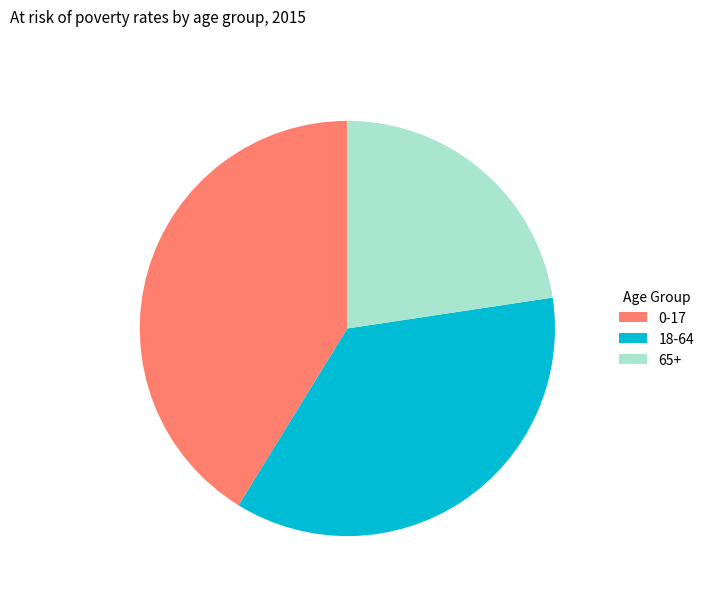

Is there any slice that represents more than half of the pie?

No